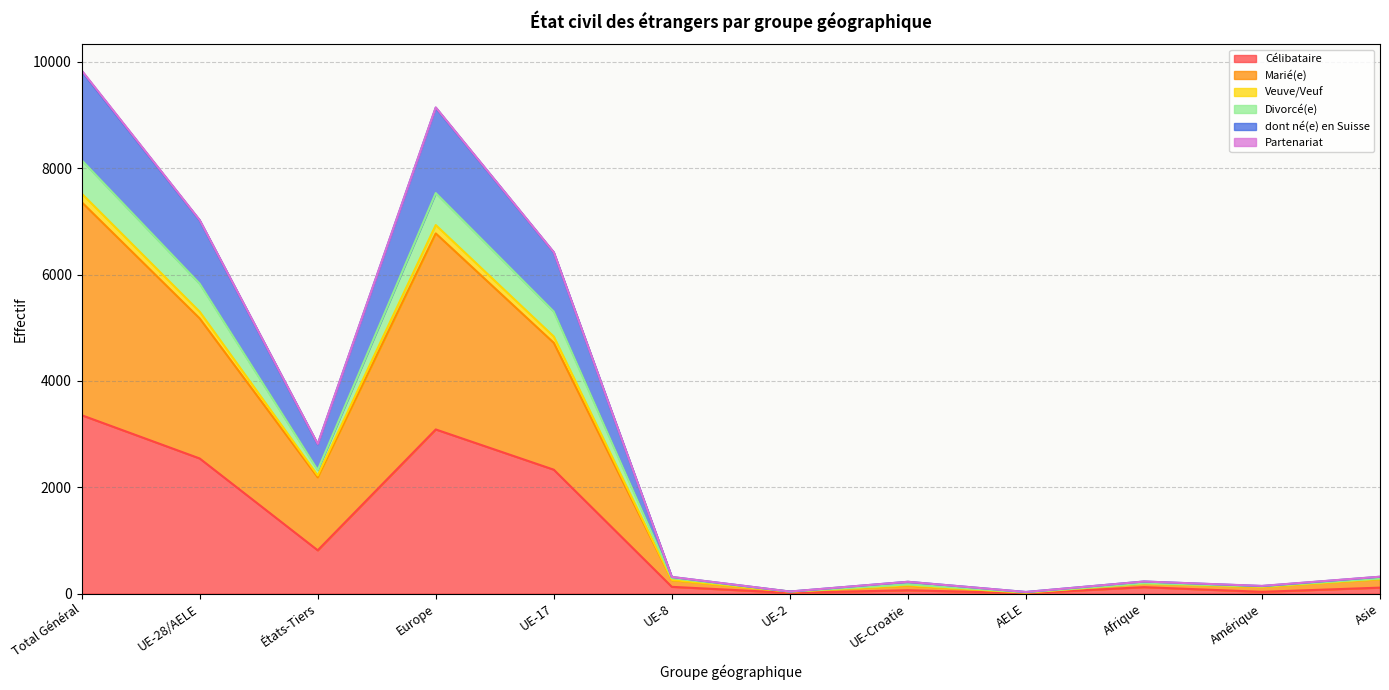

How many lines are shown in the chart?

6